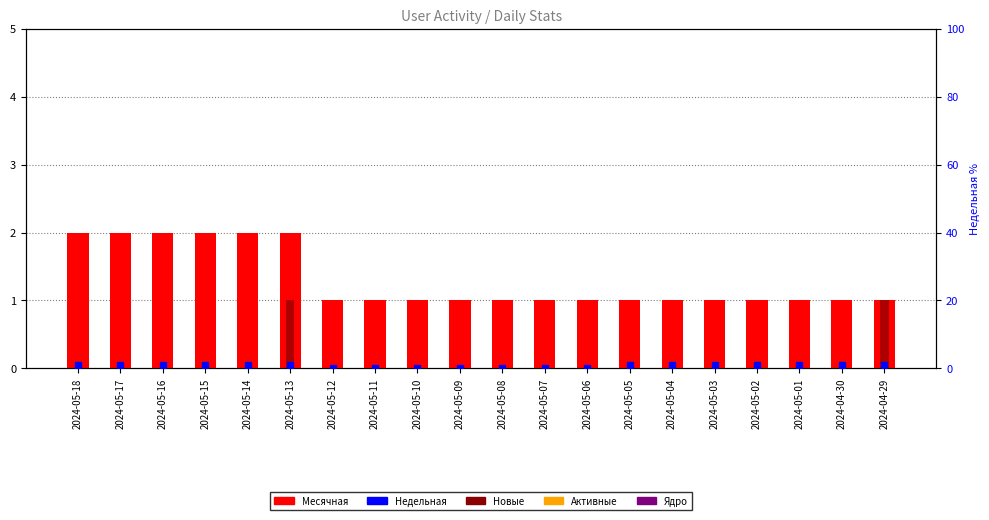

What is the spread (max minus min) of values at 2024-05-04?

1